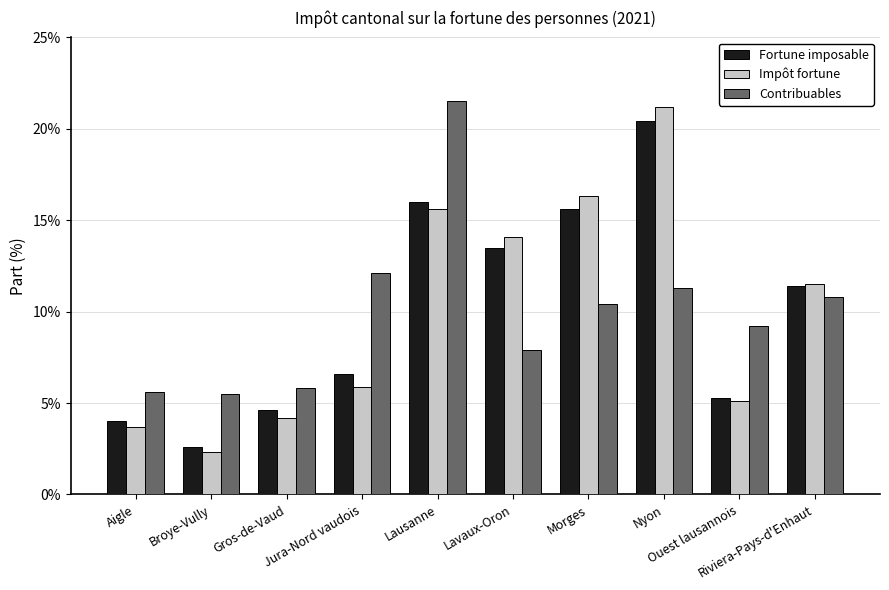

At which category is the sum across all series the highest?

Lausanne